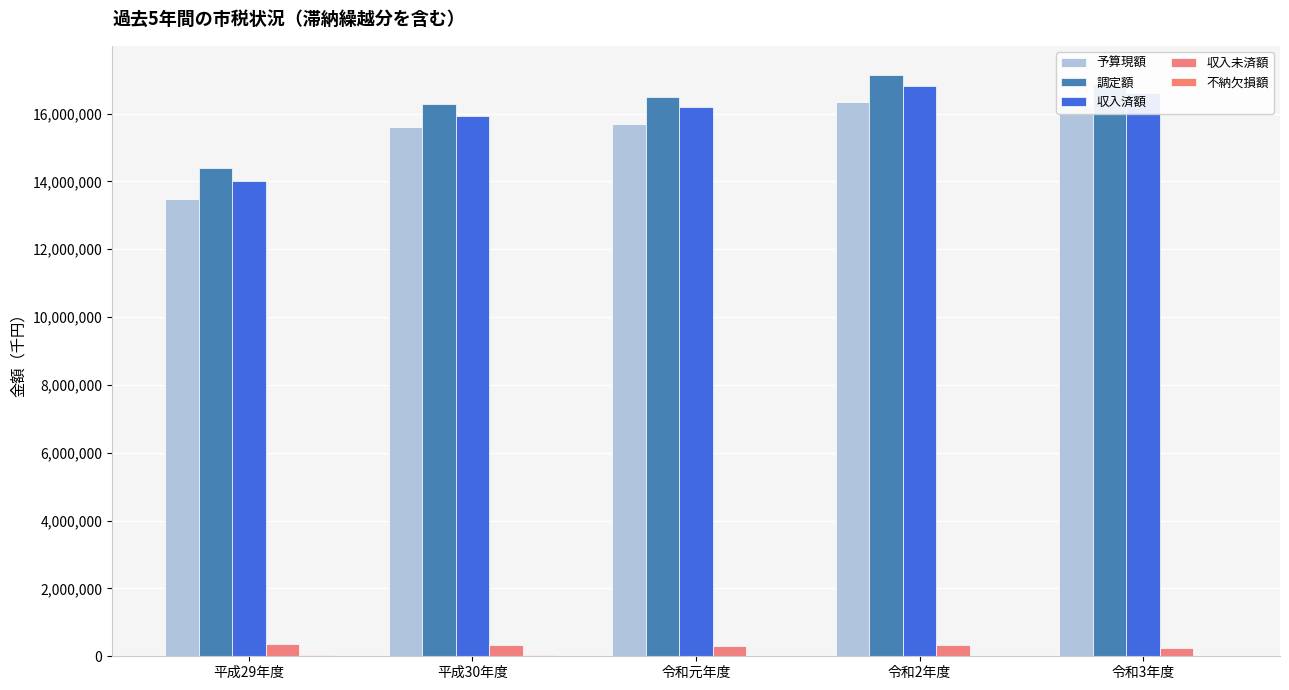

Which has a higher value, 平成29年度 or 令和3年度?

令和3年度